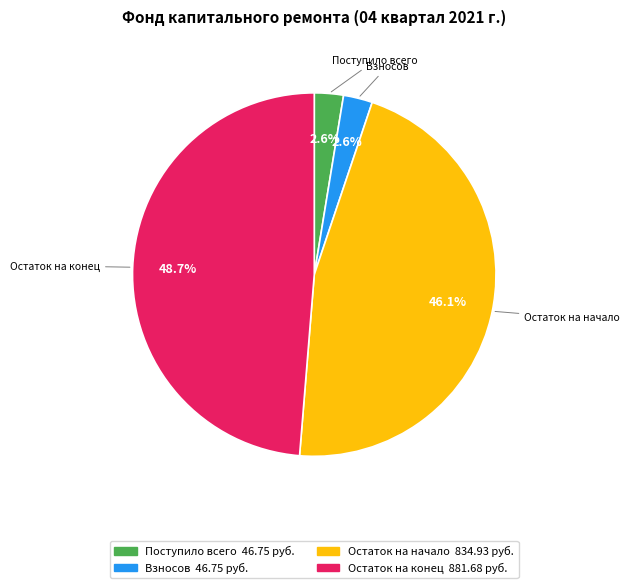

Which category has the biggest portion of the pie?

Остаток на конец